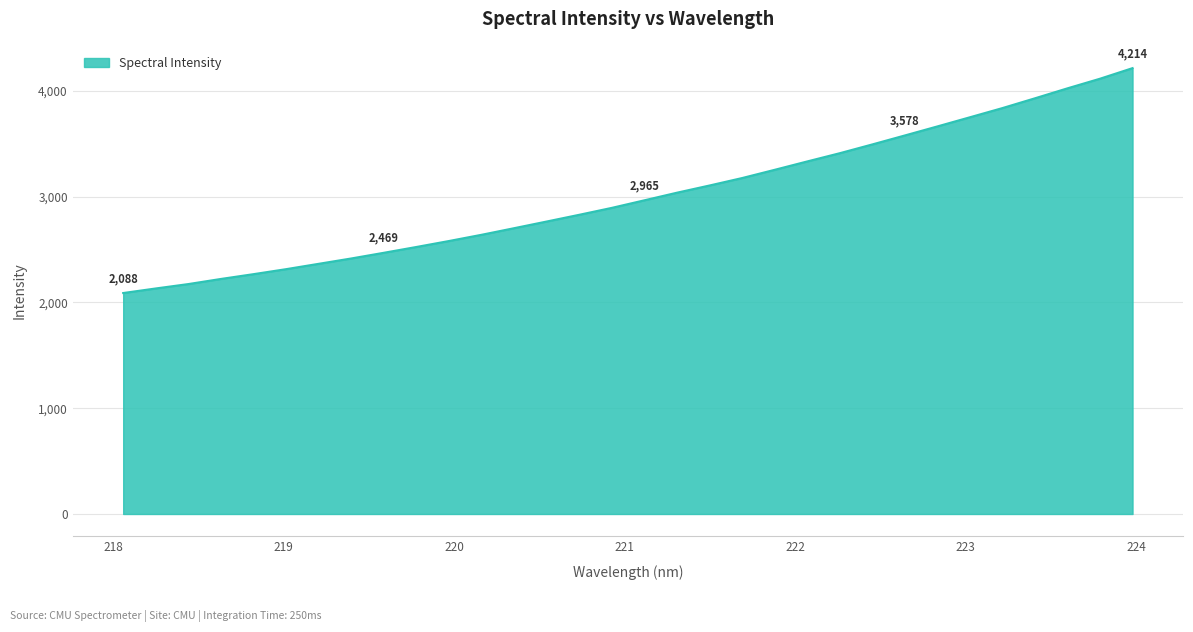

What is the average value?

3007.7